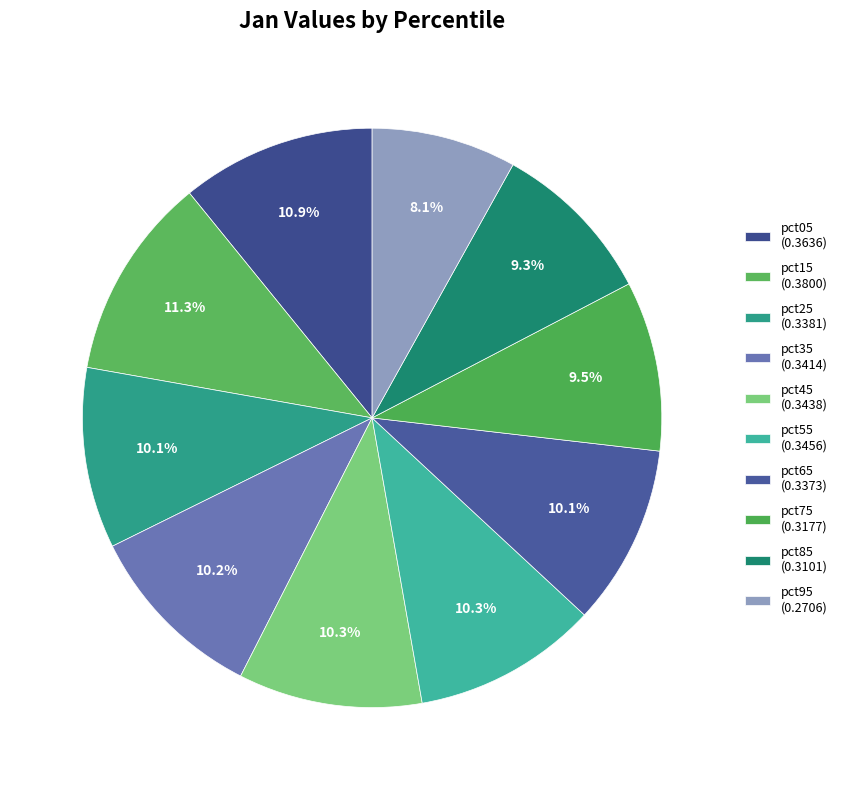

To the nearest percent, what percentage of the pie is pct05?

11%